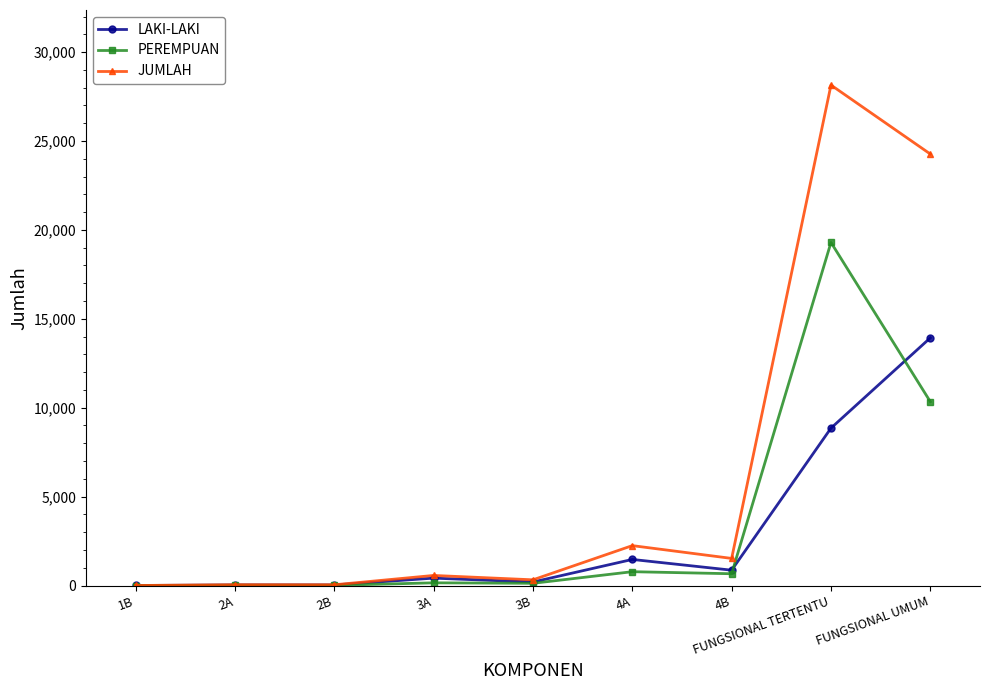

At which label does PEREMPUAN reach its peak?

FUNGSIONAL TERTENTU